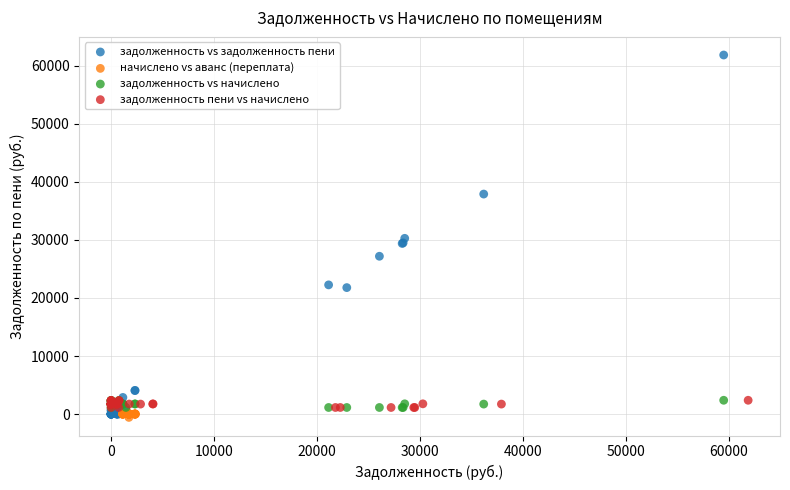

Which series contains the highest Y value?

задолженность vs задолженность пени